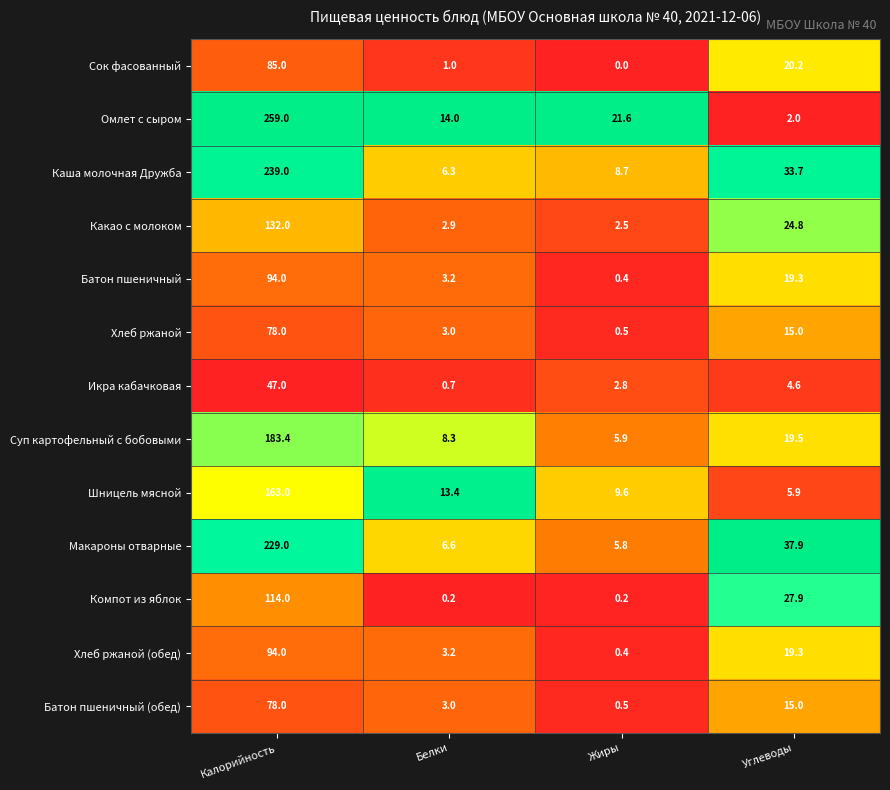

At which label is Суп картофельный с бобовыми closest to 94?

Углеводы